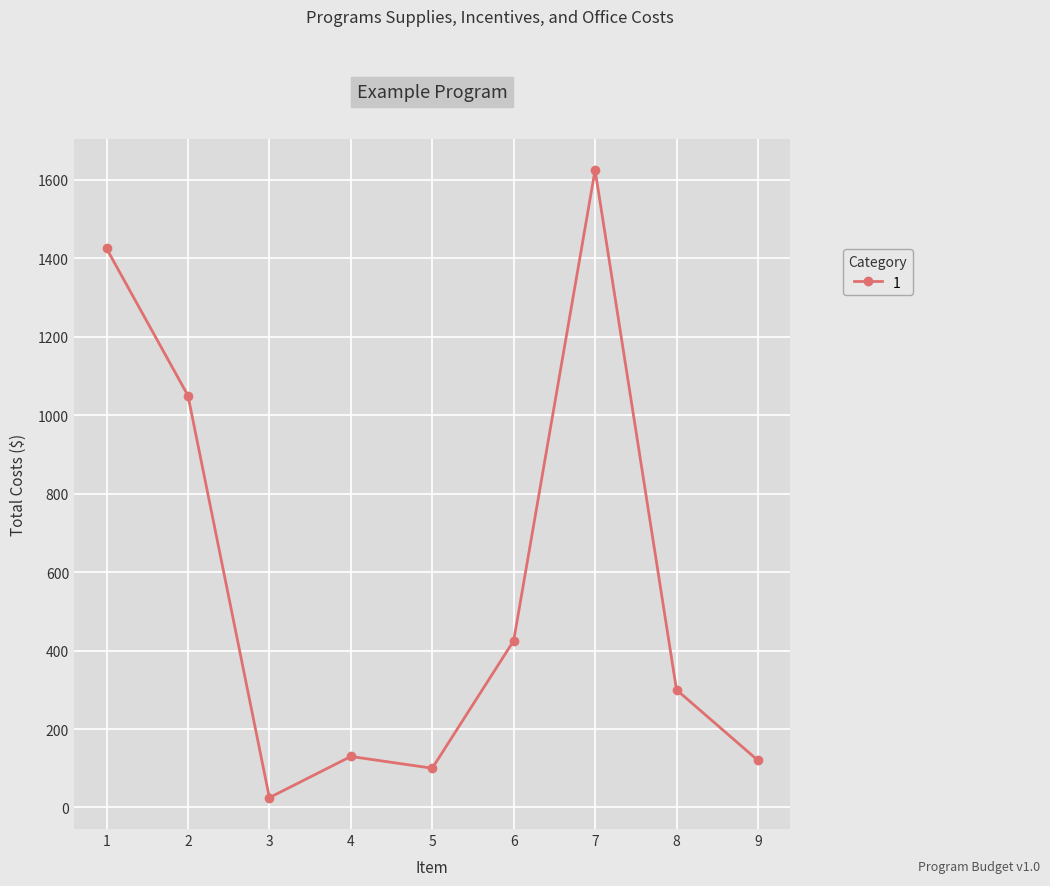

Which label corresponds to the smallest value in the chart?

3